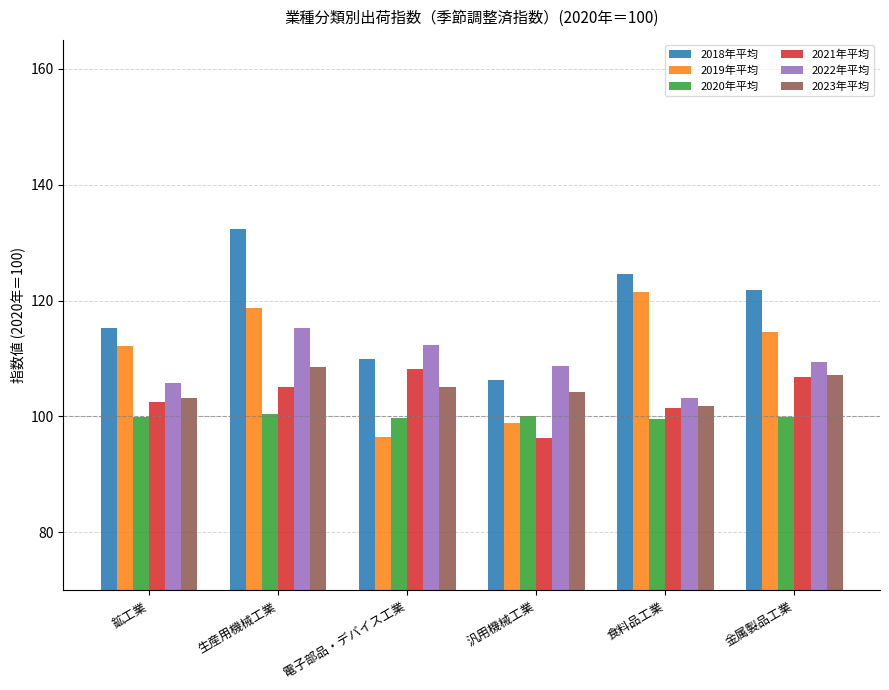

Count the number of data series in this chart.

6